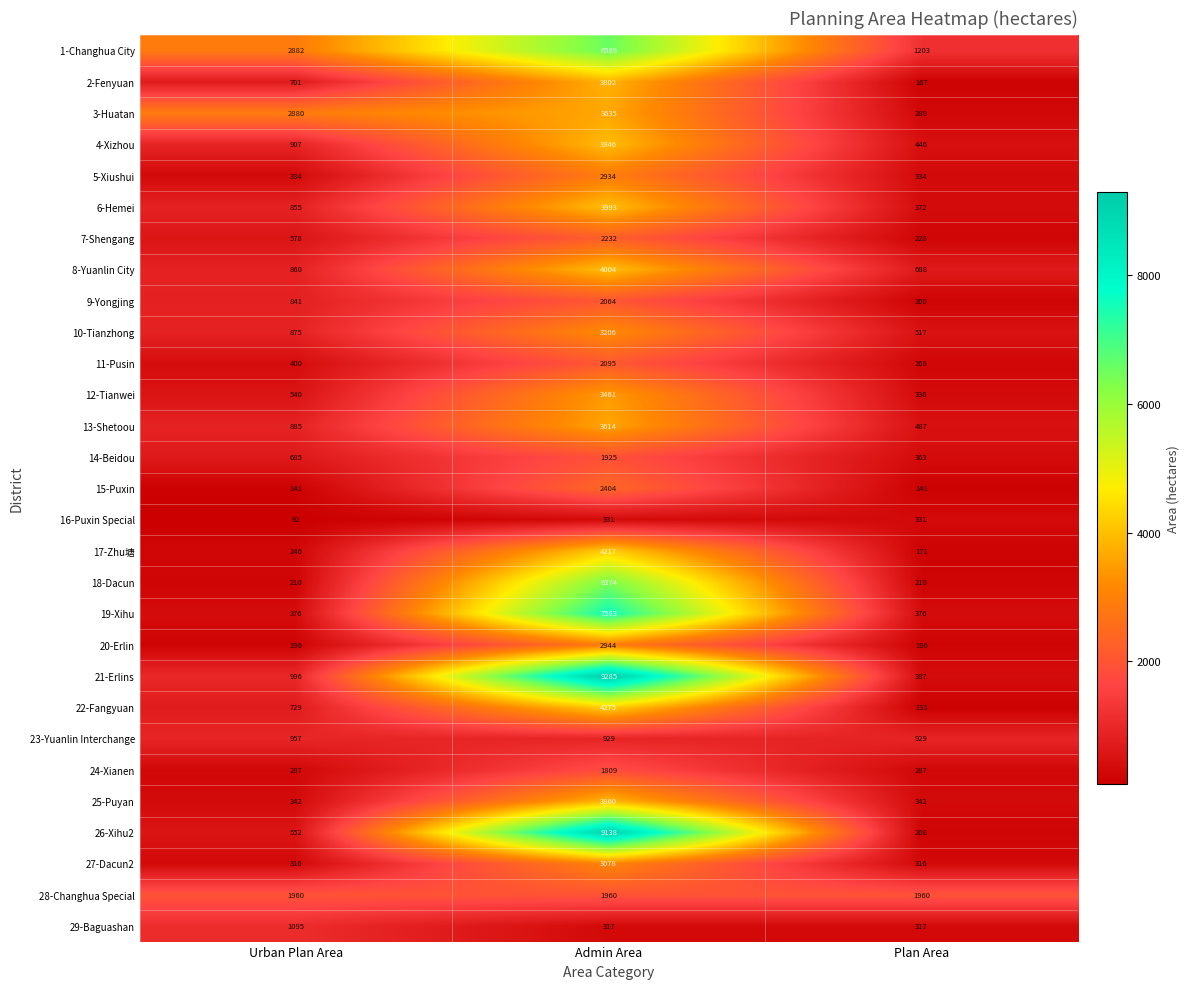

What is the spread (max minus min) of values at Plan Area?

1827